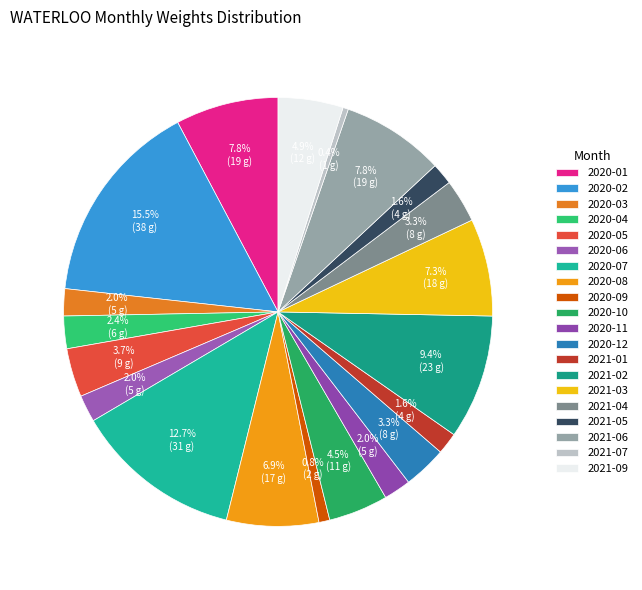

How many slices are in this pie chart?

20